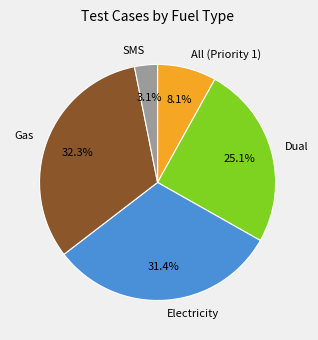

To the nearest percent, what is the difference between the largest and smallest slice percentages?

29%